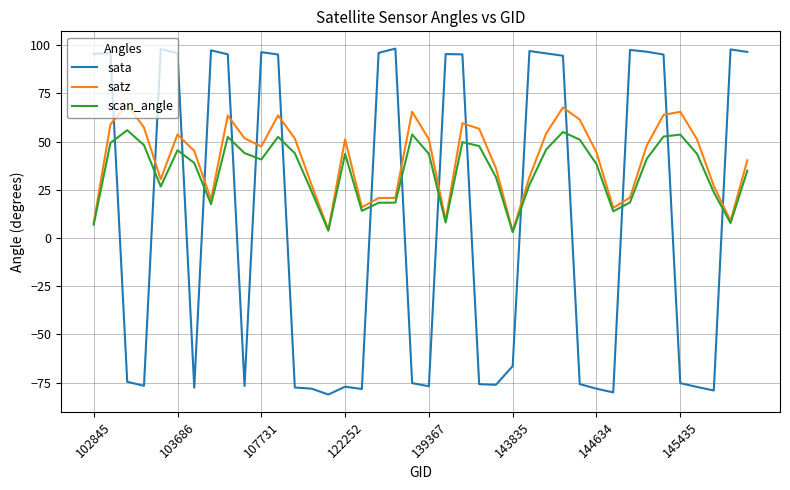

Rank the series by their maximum value, from lowest to highest.

scan_angle, satz, sata